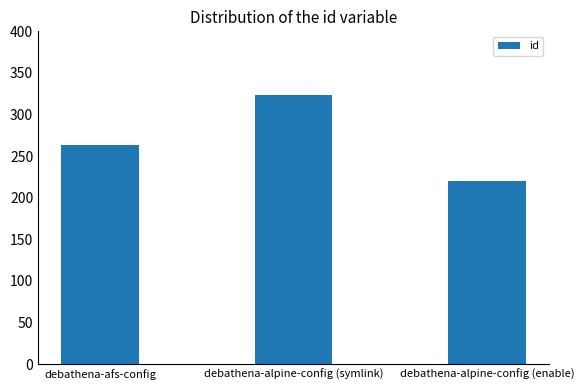

What is the value of the 2nd bar from the left?

323